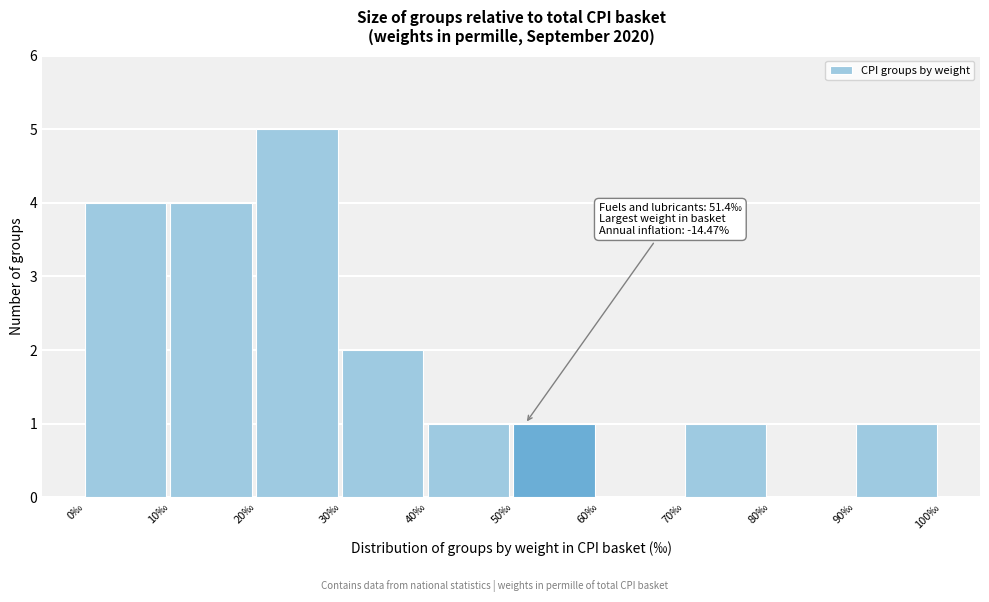

Over which range of the x-axis is the bar tallest?

20 to 30